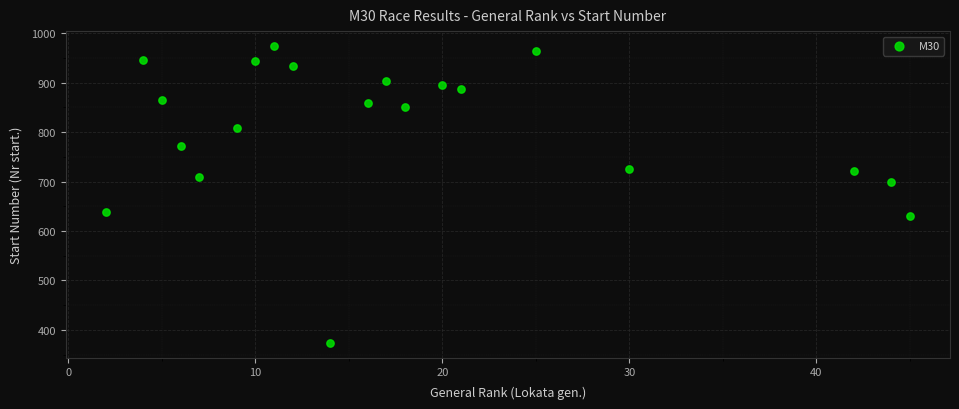

What Y value in the scatter plot is closest to 674?

700